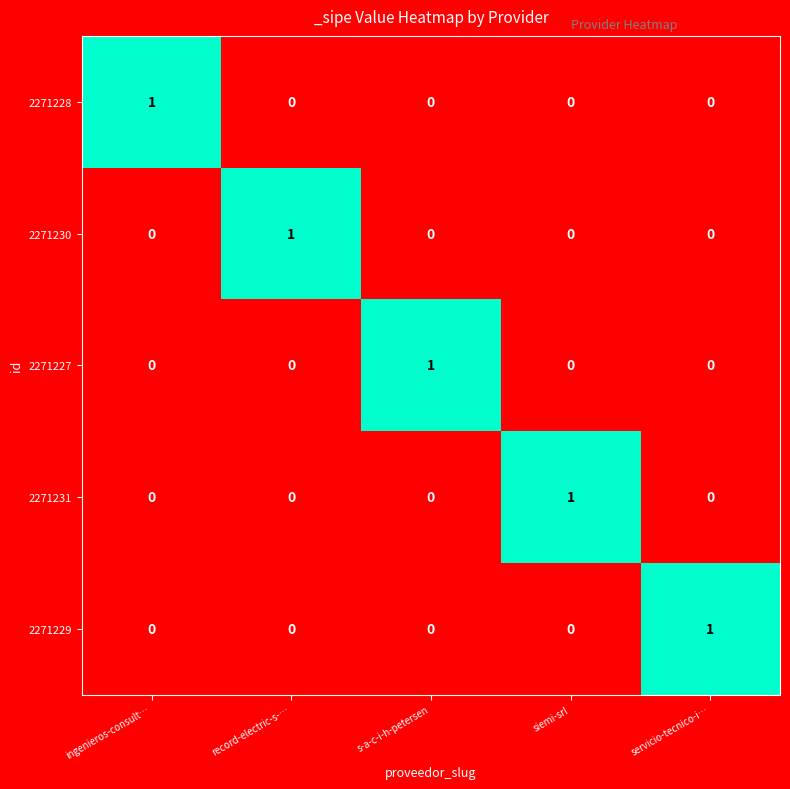

At how many categories does at least one series exceed 0?

5